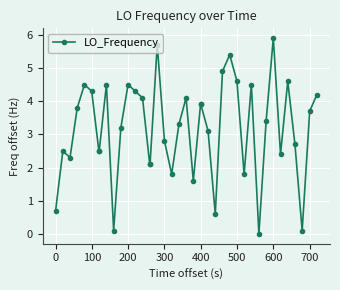

What is the sum of all values?

127.0